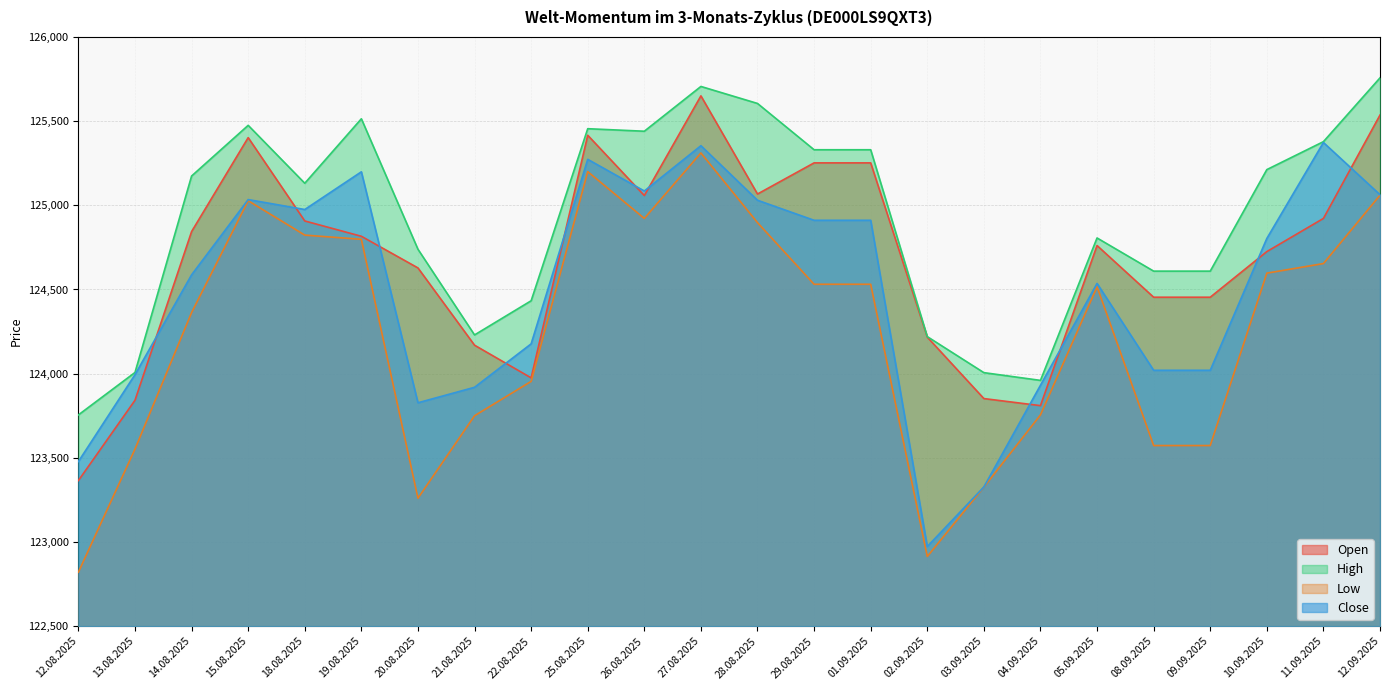

Which series changed the most between 22.08.2025 and 05.09.2025?

Open